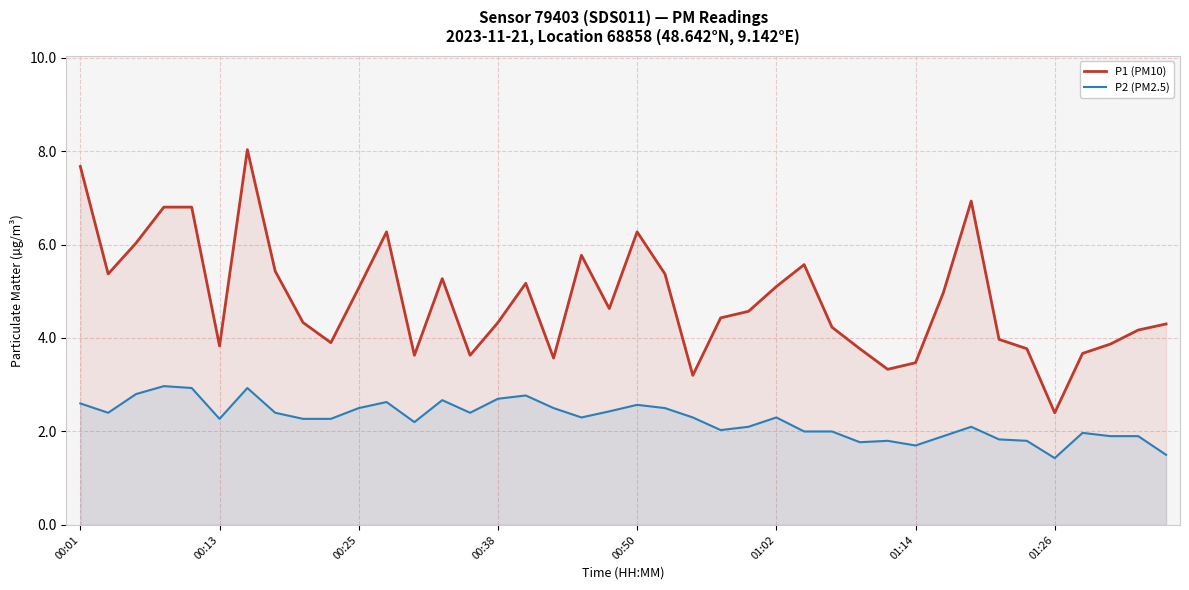

What is the value of the P1 (PM10) point at the 17th from the left?

5.2